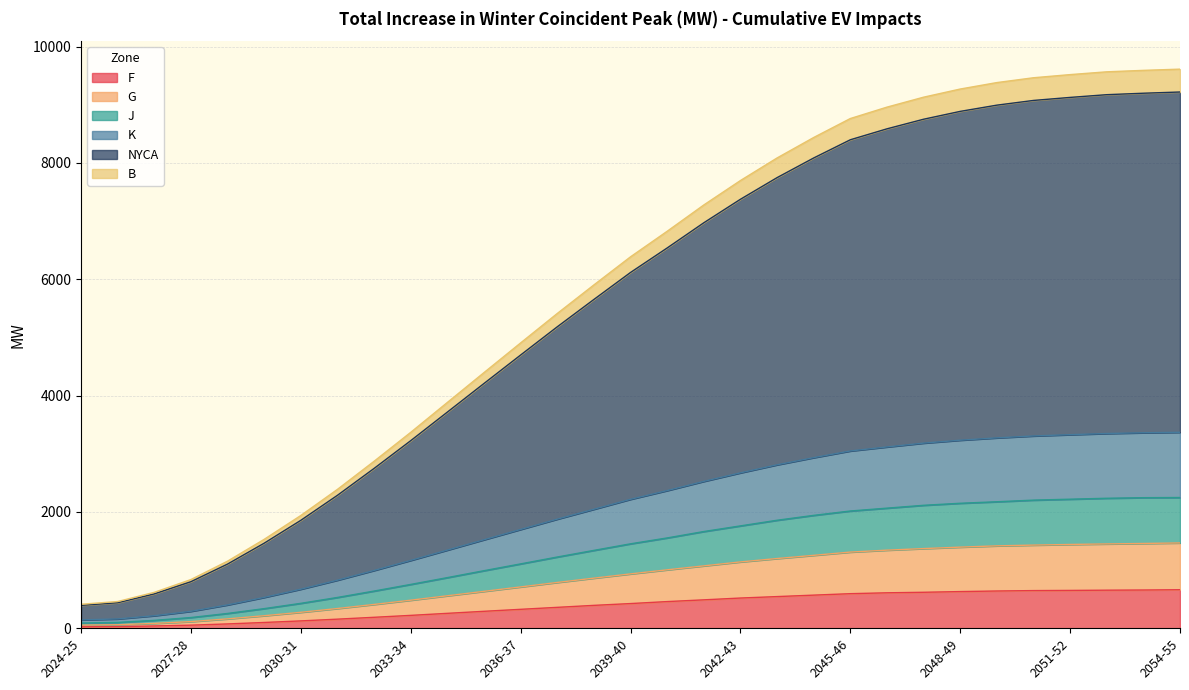

The NYCA series shows 7746 at 2043-44. True or false?

True